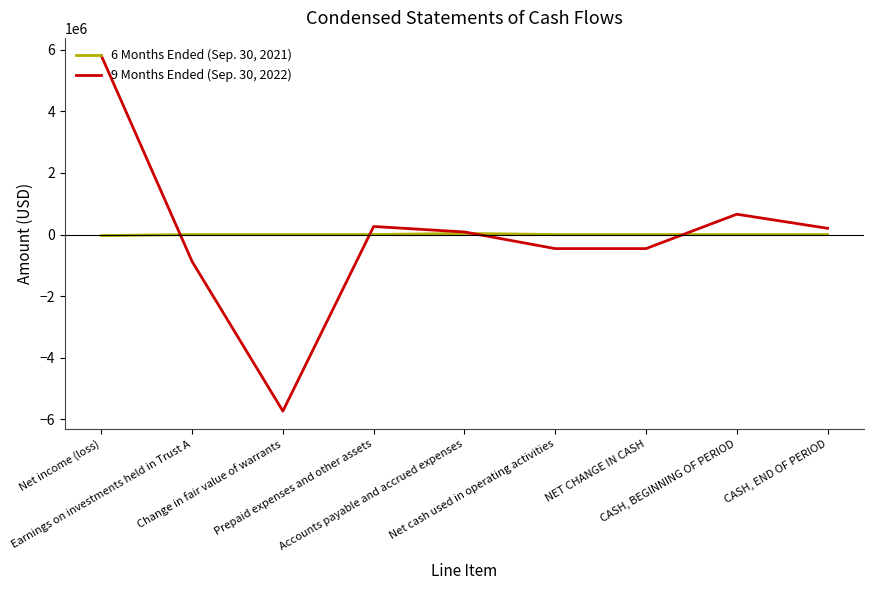

Is it true that 6 Months Ended (Sep. 30, 2021) equals 0 at CASH, END OF PERIOD?

True